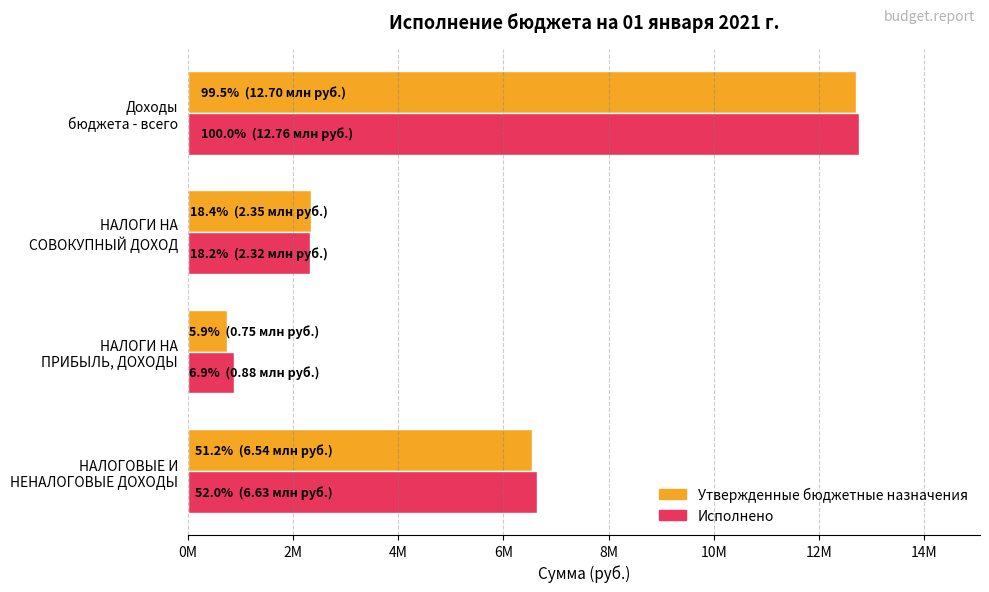

What are all the series names shown in the legend?

Утвержденные бюджетные назначения, Исполнено